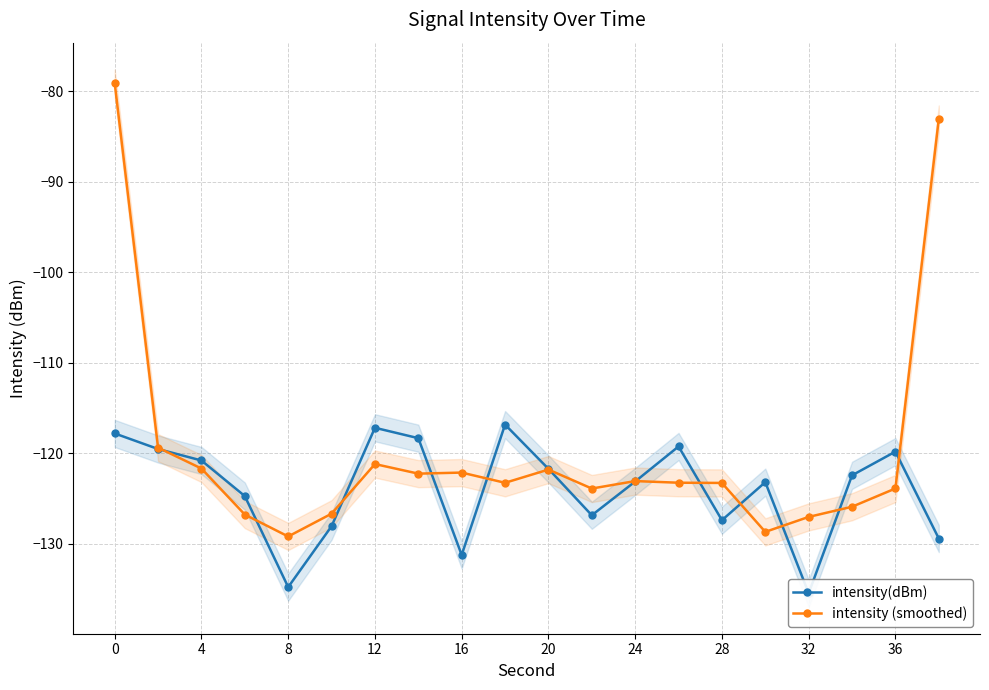

The value of intensity (smoothed) at 4 is -121.7. True or false?

True